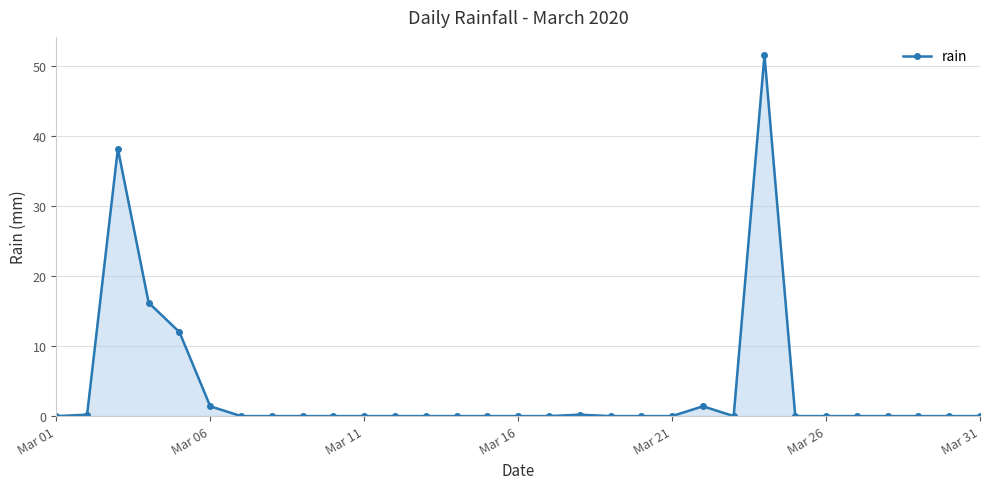

Does the chart display data point markers on the line(s)?

Yes